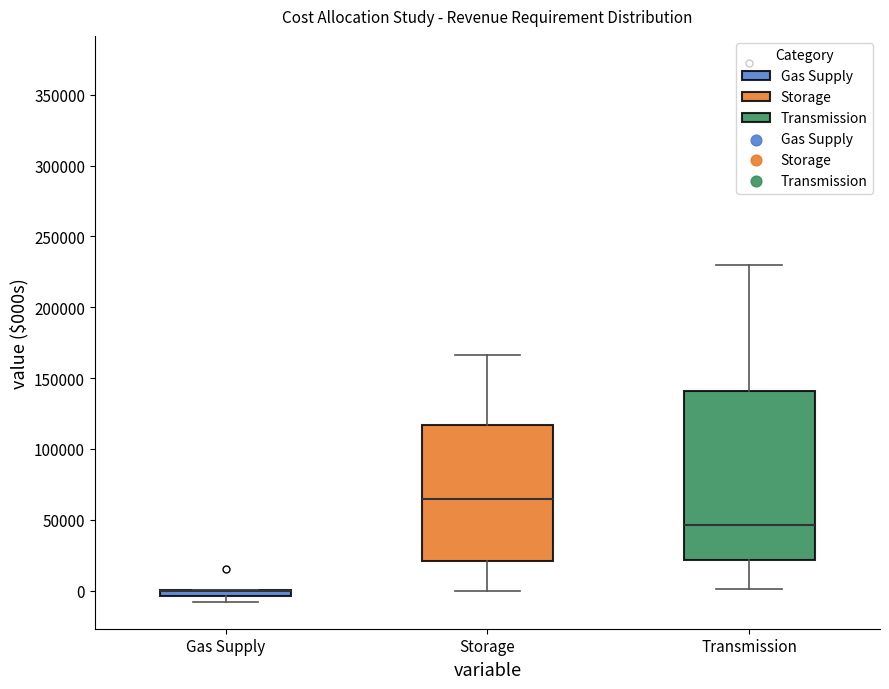

Where is the upper edge of the box for Transmission on the y-axis? The values are not printed on the chart, so give them approximately, as read against the axis.

140000